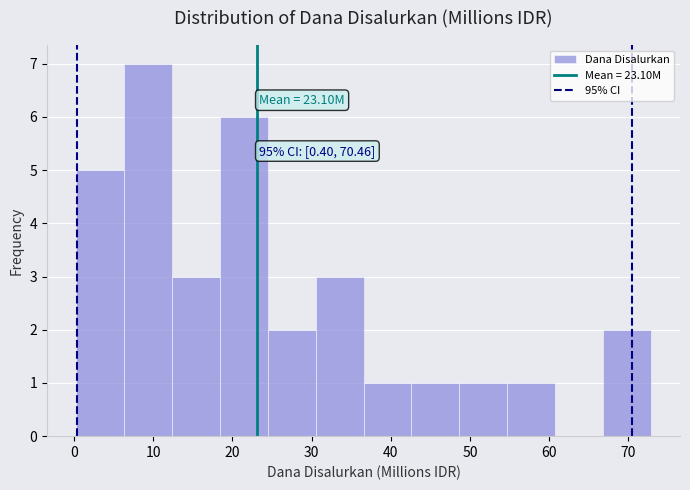

Which range on the x-axis has the tallest bar?

6 to 12